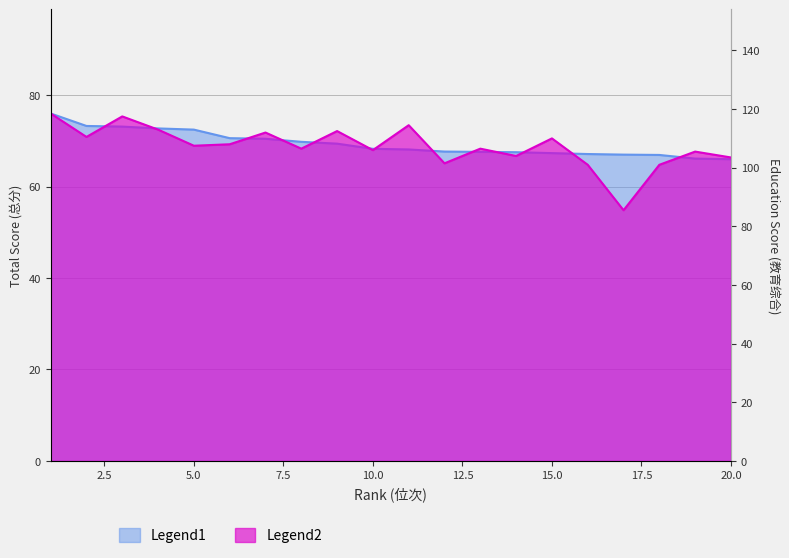

What is the maximum value shown in the chart?

118.5